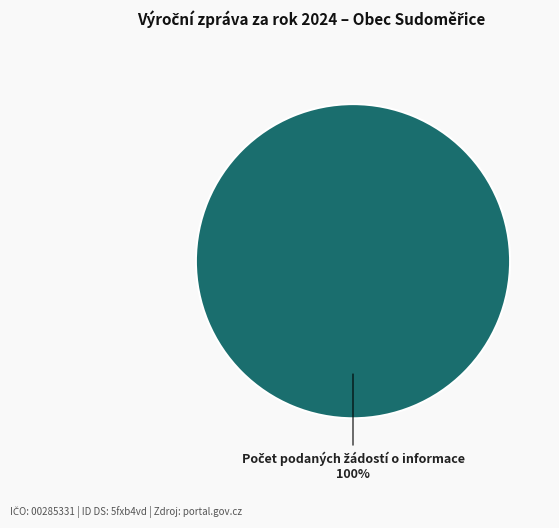

Is there any slice that represents more than half of the pie?

Yes